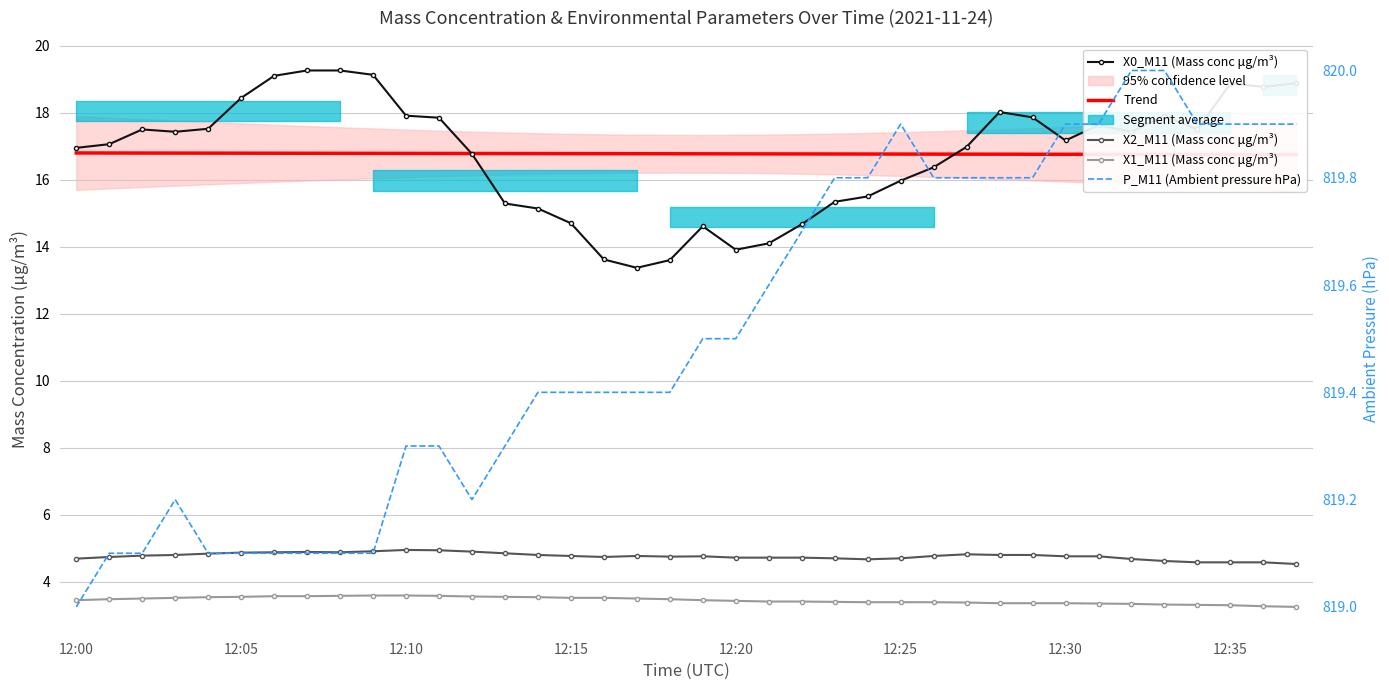

At which label does P_M11 (Ambient pressure hPa) reach its minimum?

12:00